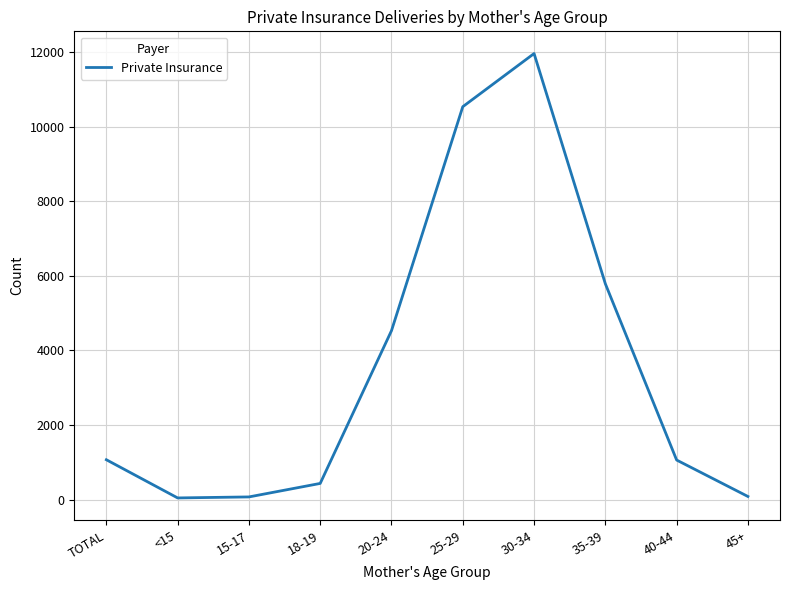

The value at TOTAL is 1070. True or false?

True